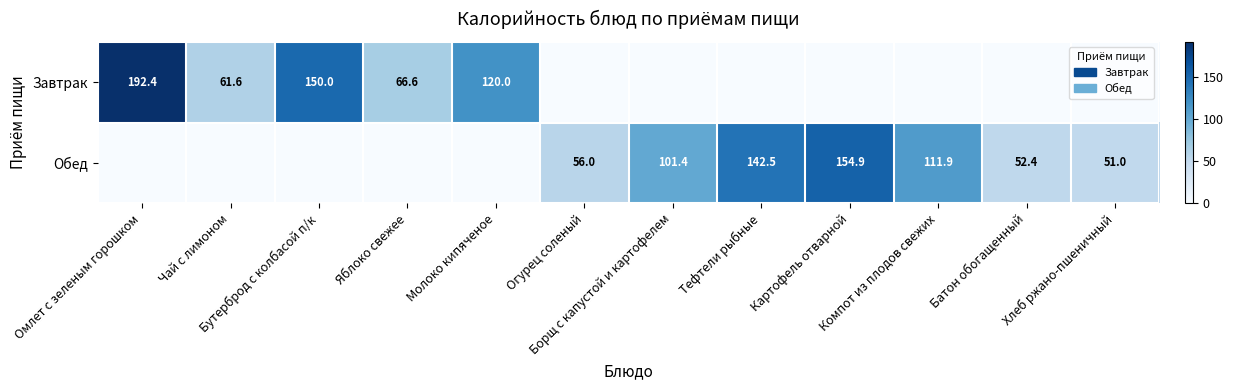

What is the greatest value displayed?

192.4